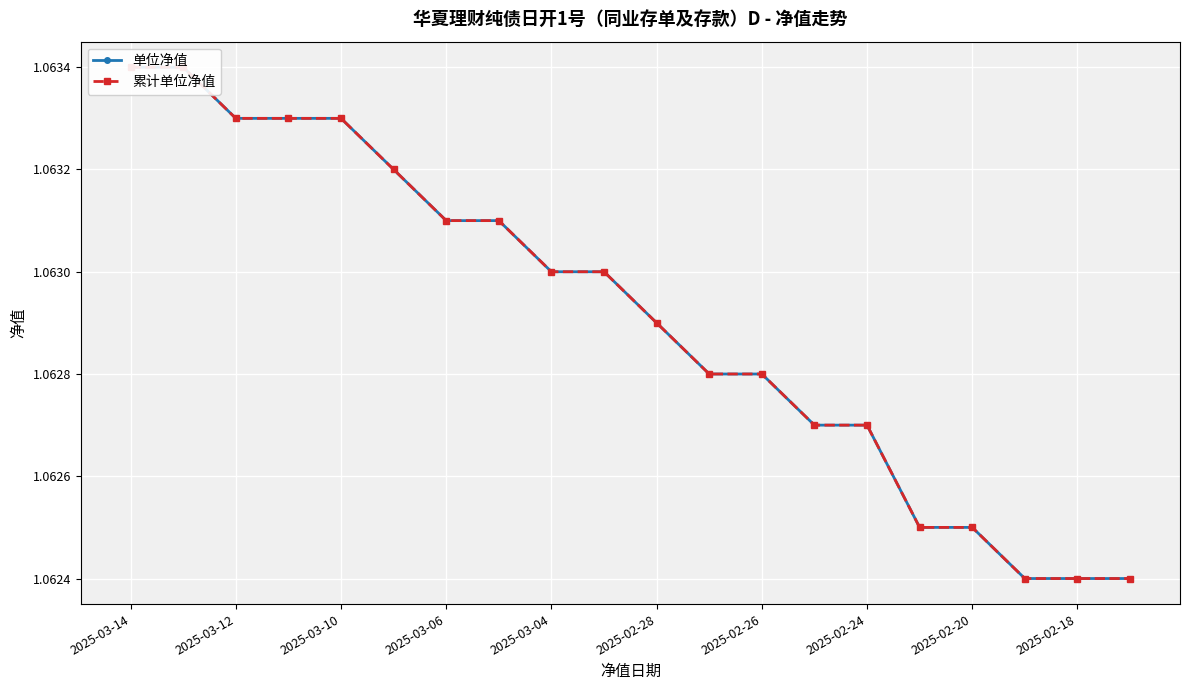

True or false: 单位净值 and 累计单位净值 cross at least once.

False